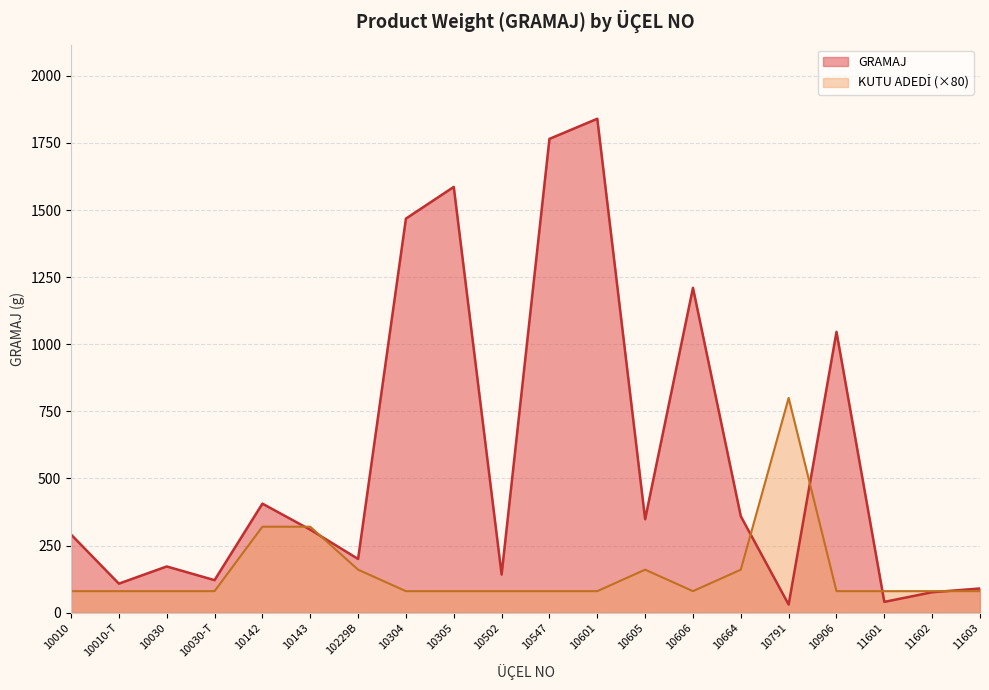

What position from the left is 10010?

1